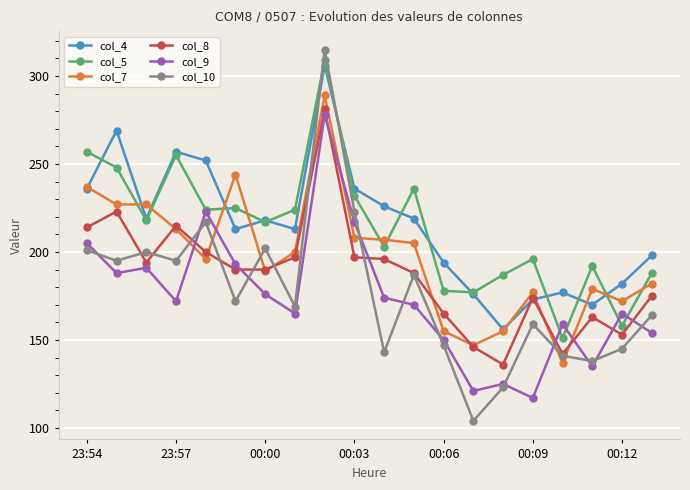

What is the value of the col_7 point at the 19th from the left?

172